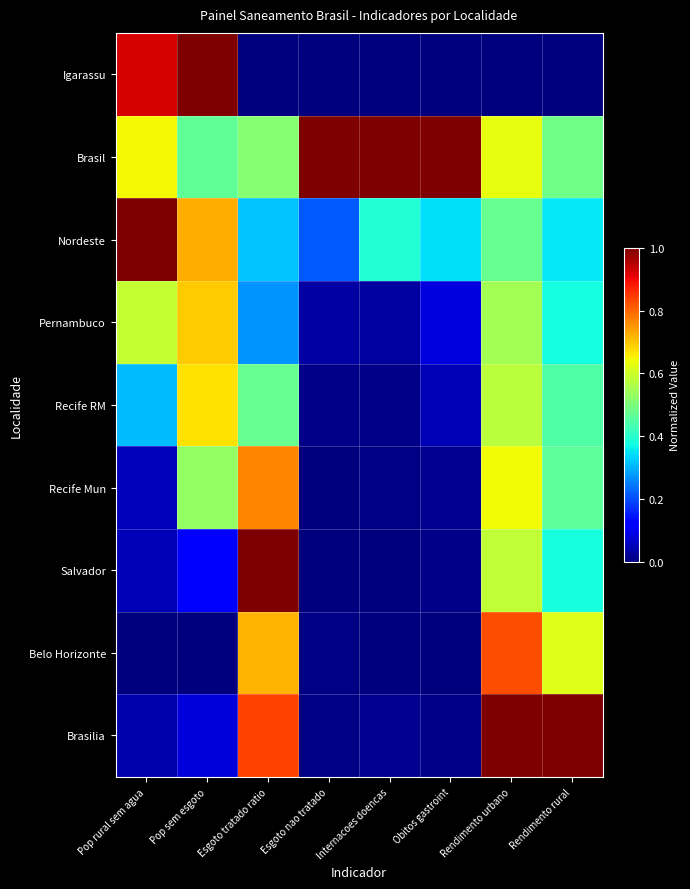

Which has a higher value, Pop sem esgoto or Obitos gastroint?

Pop sem esgoto